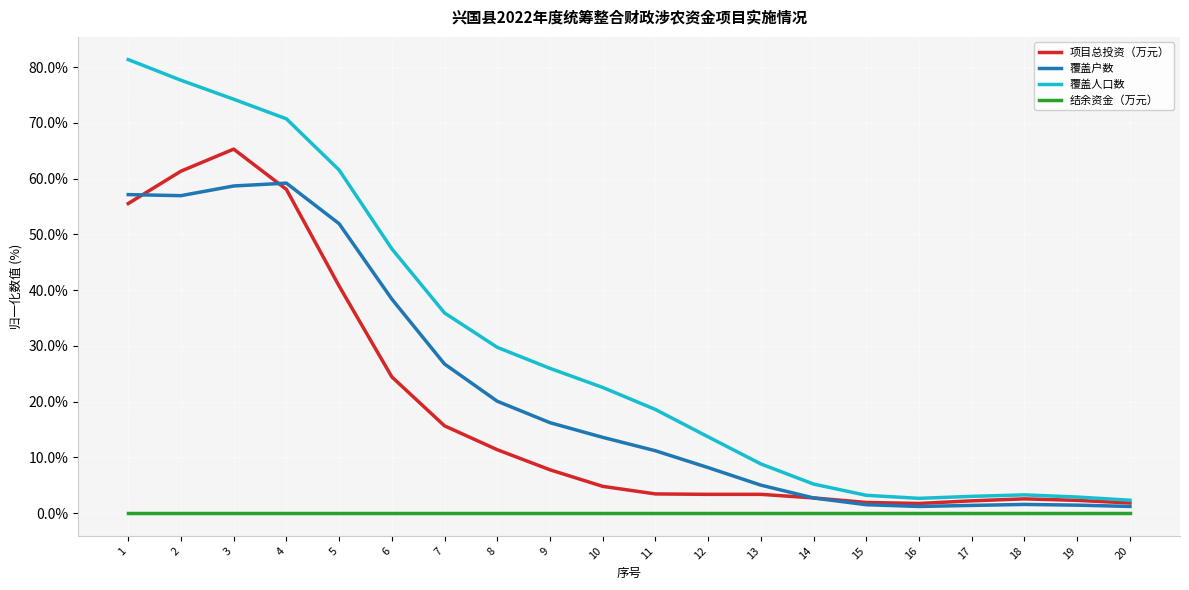

Where is 覆盖户数 nearest to the value 30?

7